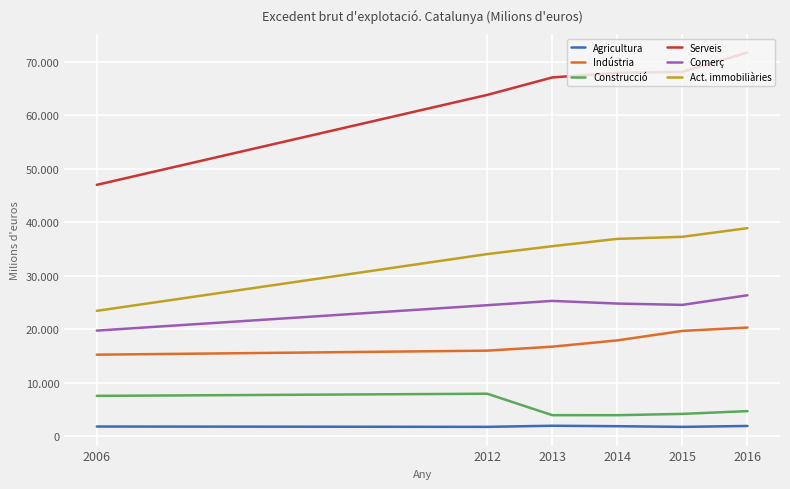

Is it true that Act. immobiliàries equals 5088 at 2006?

False